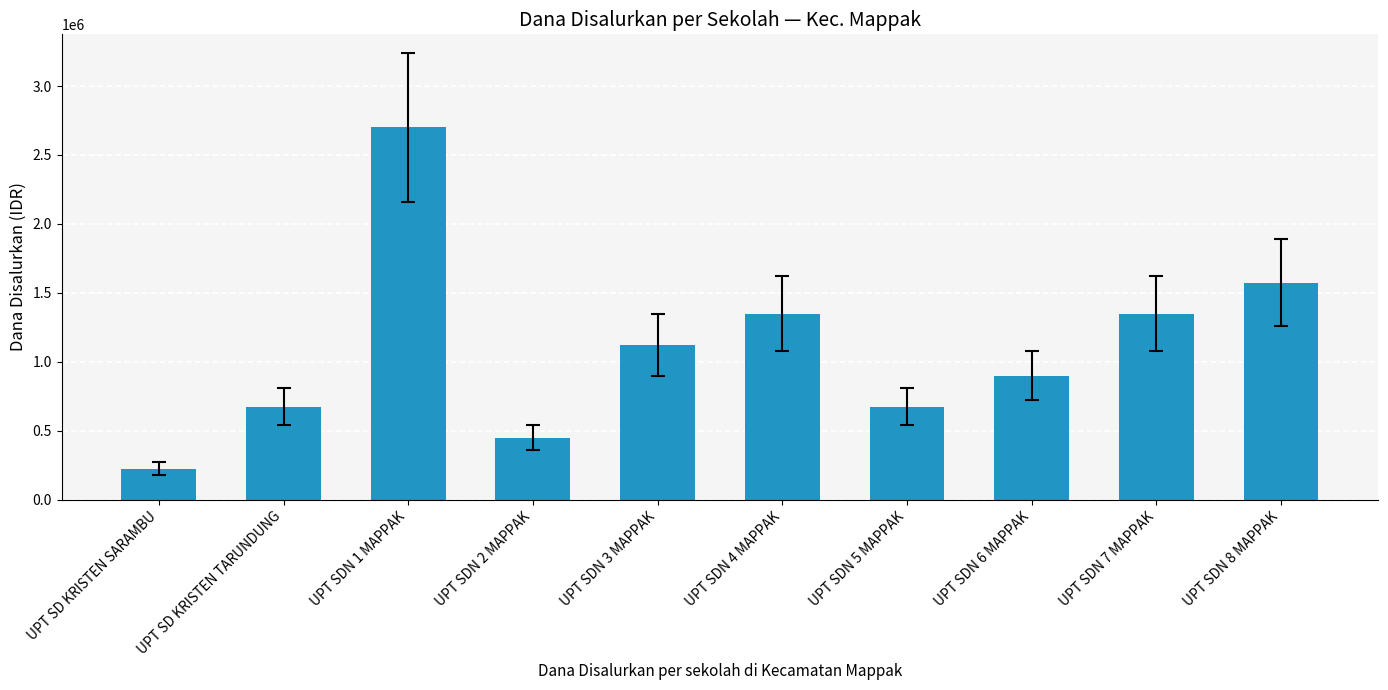

How many bars are there in total?

10